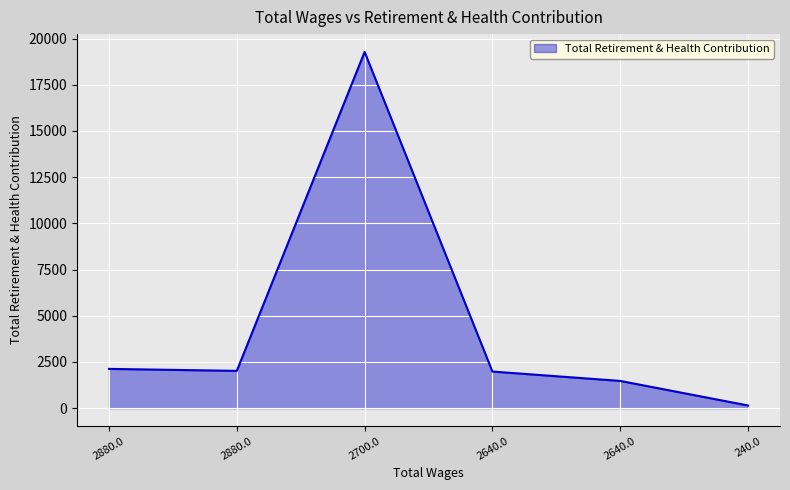

What is the difference between the second highest and second lowest values?

652